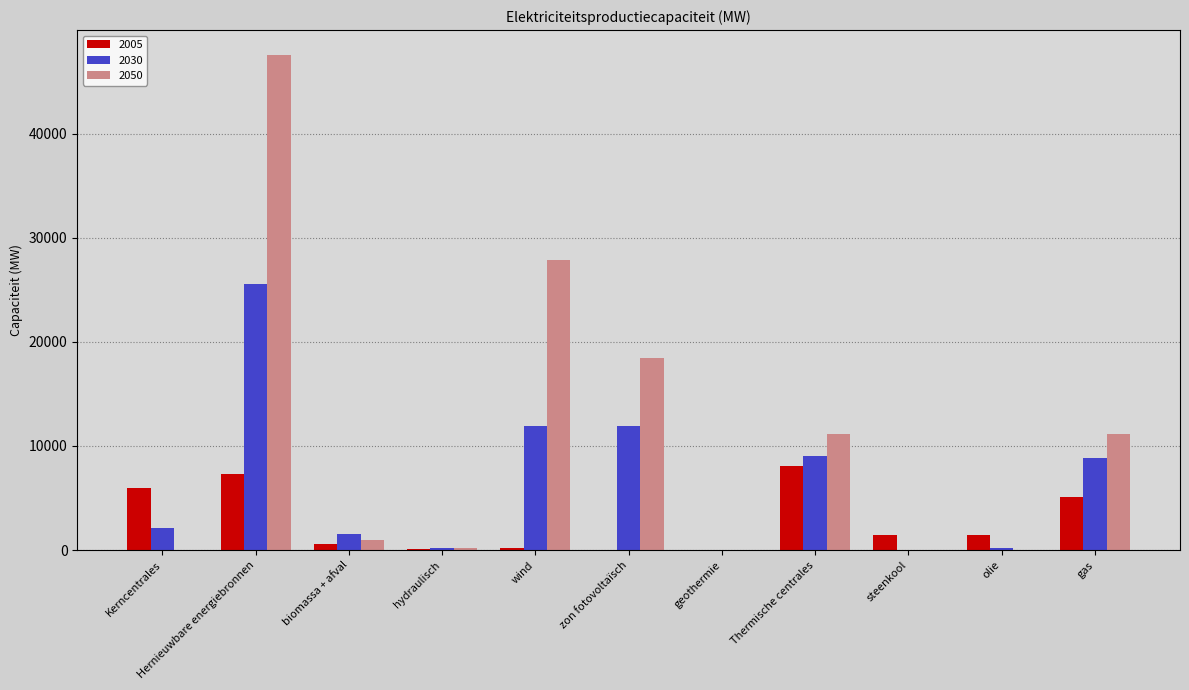

What is the approximate value of 2030 at steenkool?

9.0